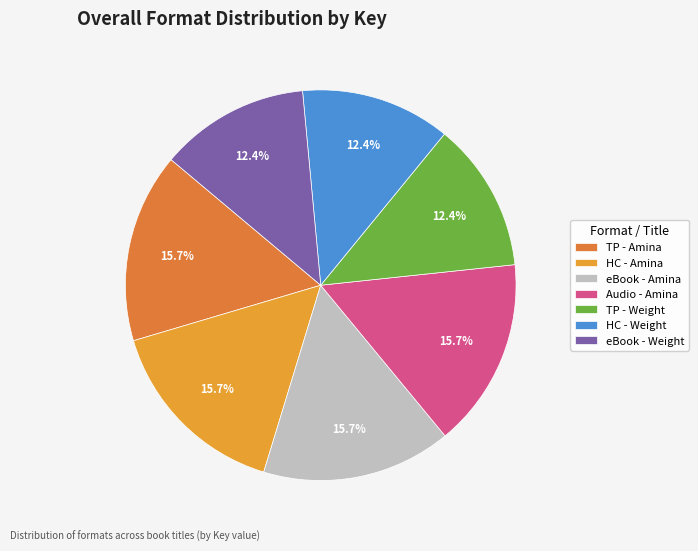

How many segments does this pie chart have?

7